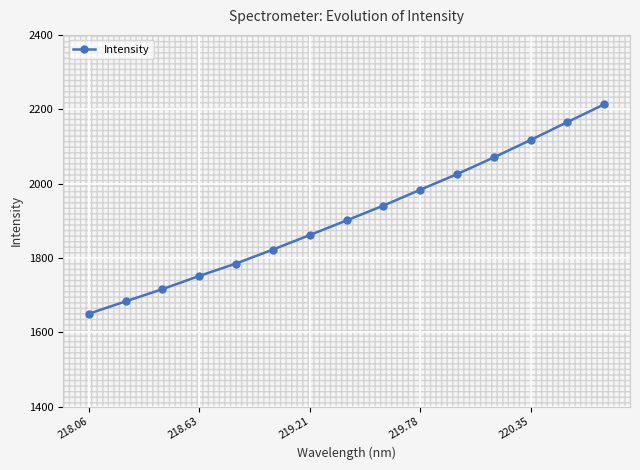

What is the difference between the maximum and minimum values?

563.1